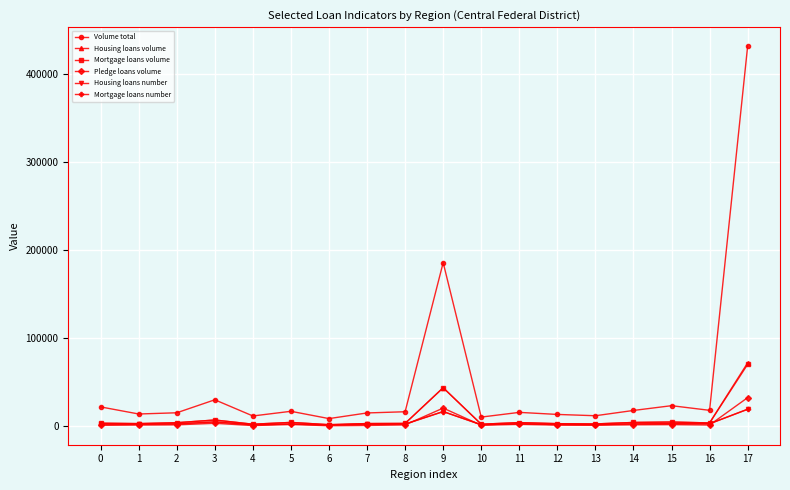

Between 0 and 17, which series saw the biggest shift?

Volume total